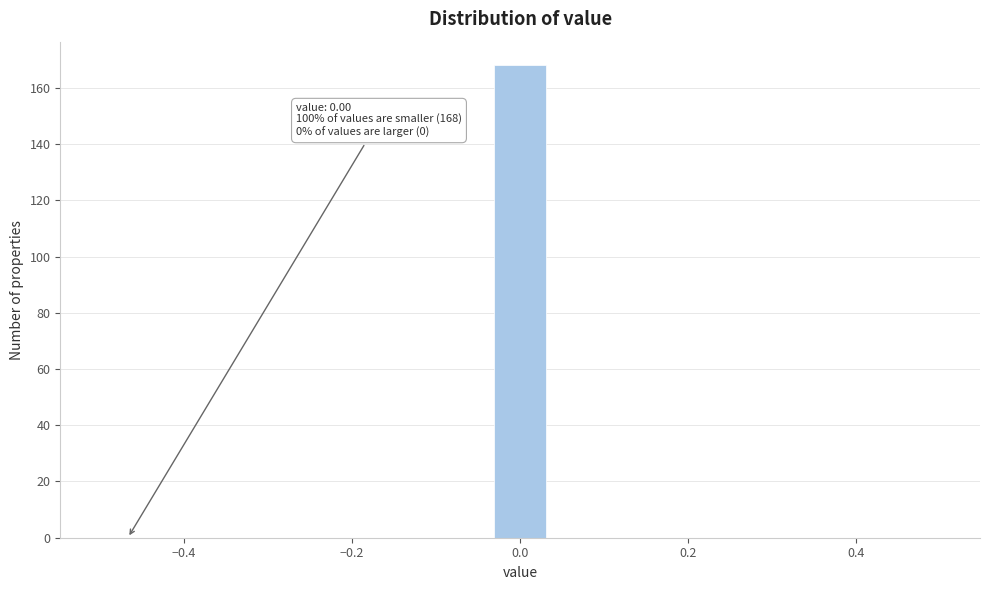

Around what value on the x-axis is the tallest bar? Give the approximate position of its centre, as read against the axis.

0.00